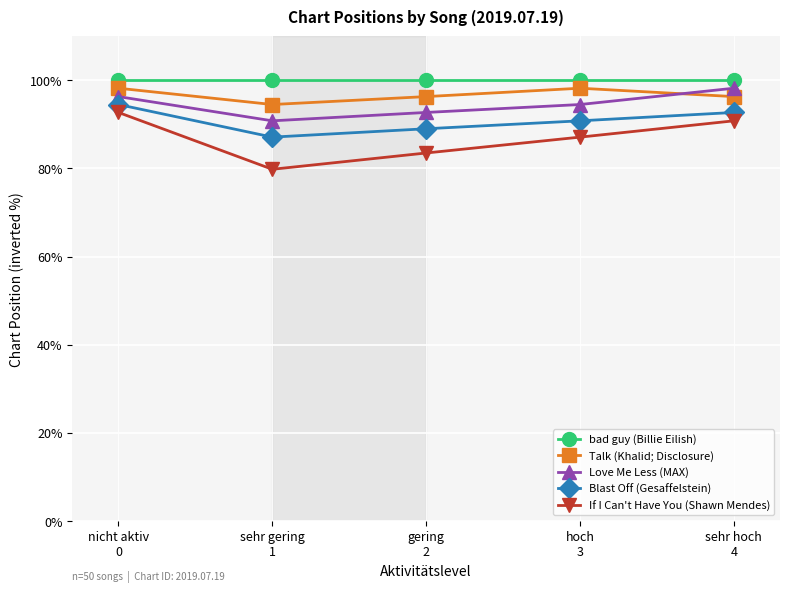

What is the total value across all series at hoch
3?

470.6